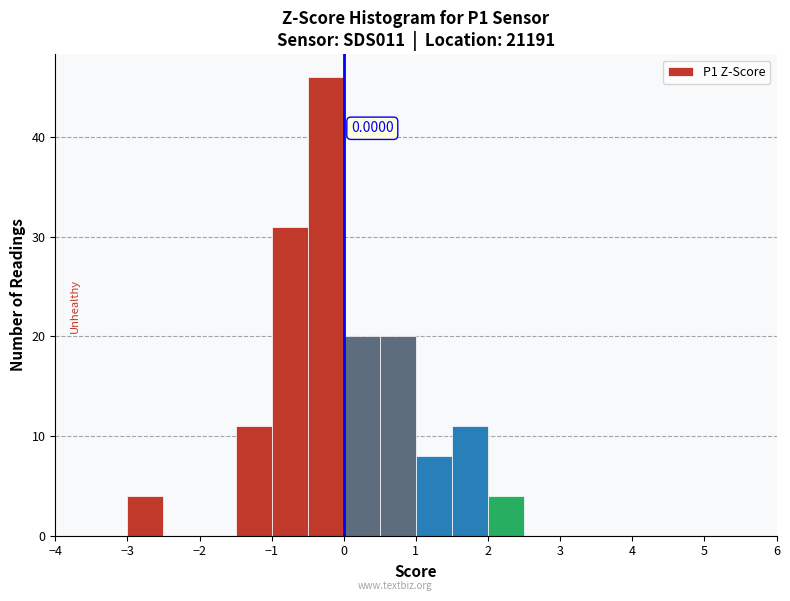

Over which range of the x-axis is the bar tallest?

-0.5 to 0.0